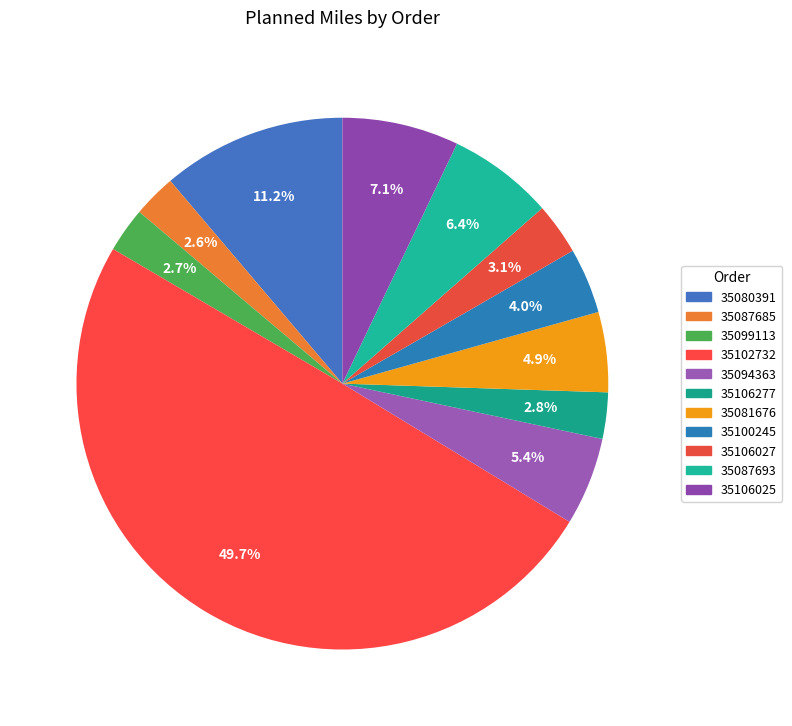

How many segments does this pie chart have?

11